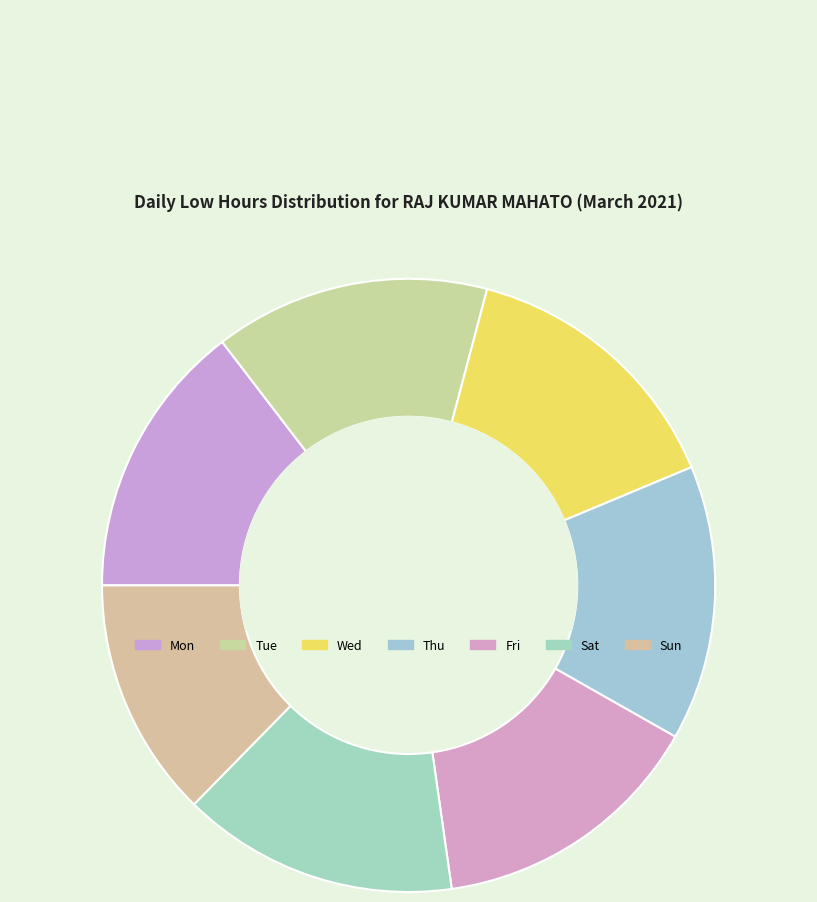

Count the number of slices in the pie.

7